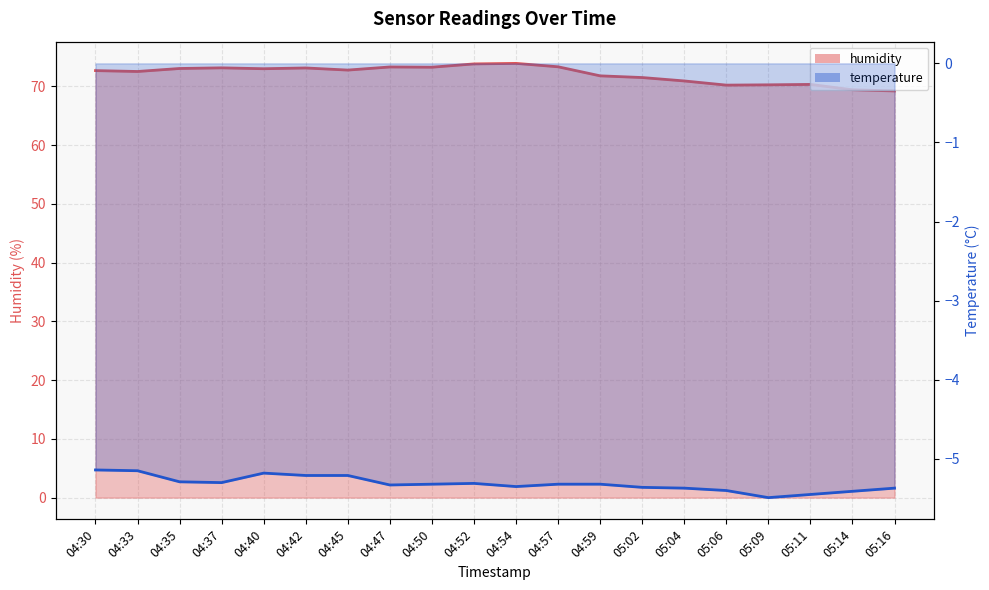

True or false: humidity and temperature cross at least once.

False